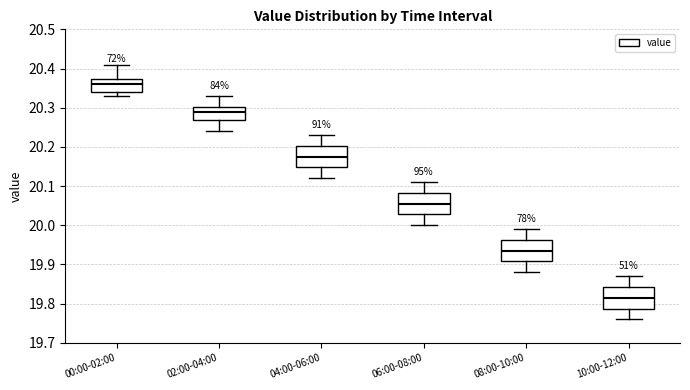

Which box's median line is the lowest?

10:00-12:00